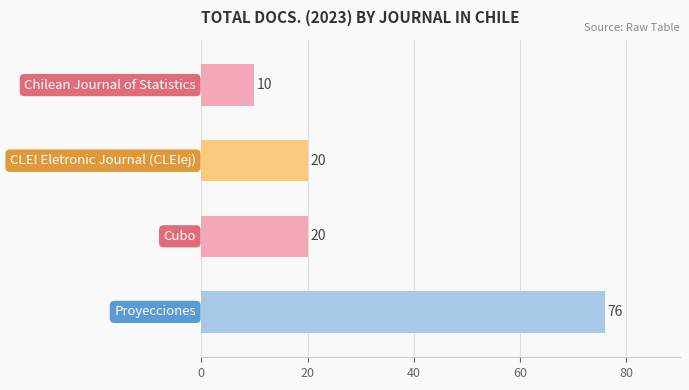

What is the greatest value displayed?

76